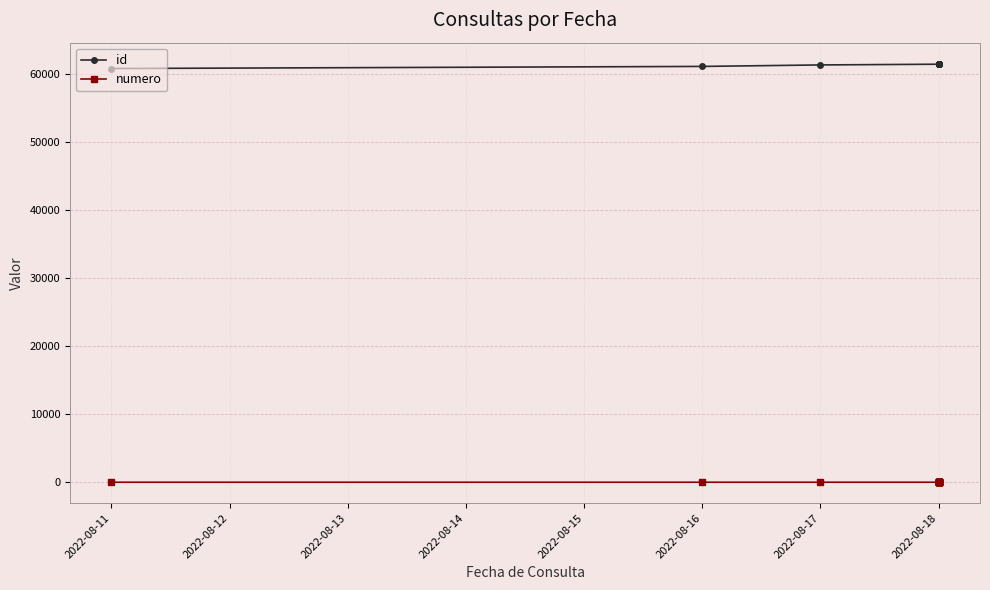

What is the smallest value displayed?

1